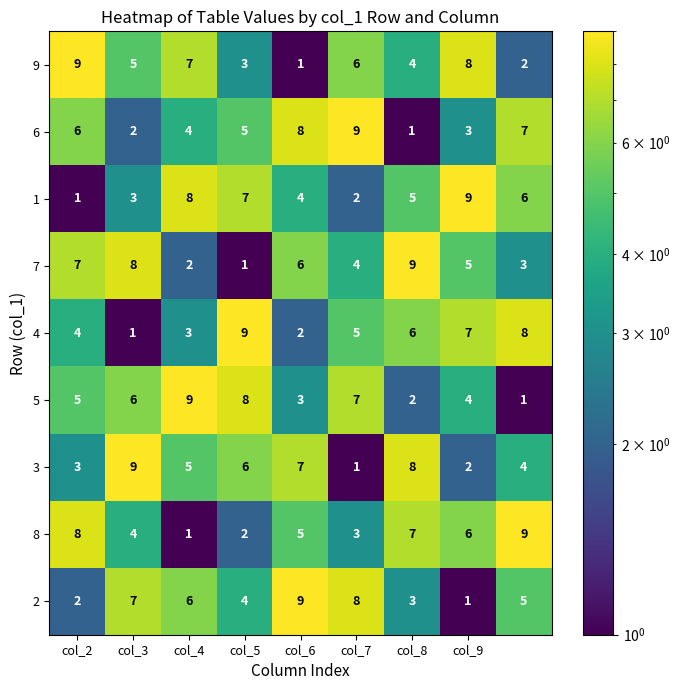

What is the average value of the 6 series?

5